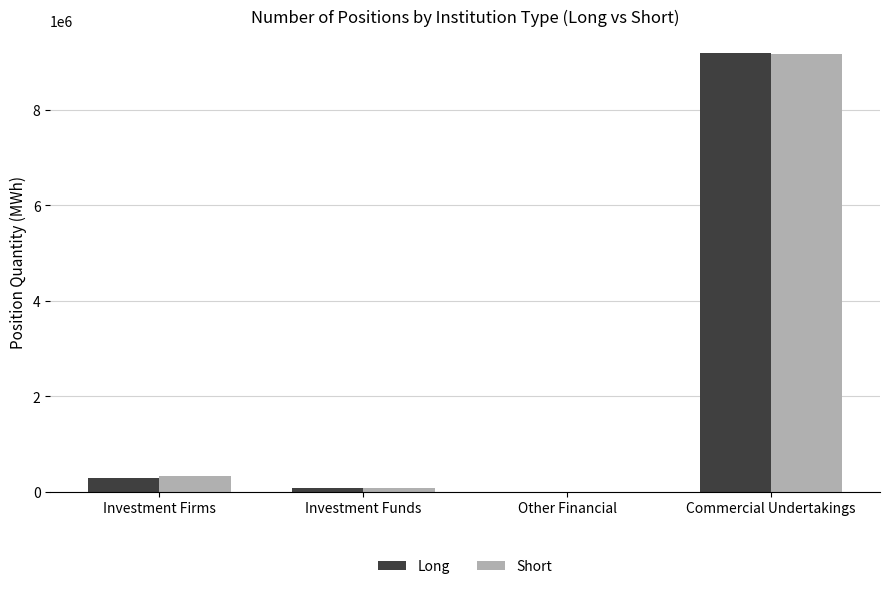

Does the chart contain stacked bars?

No